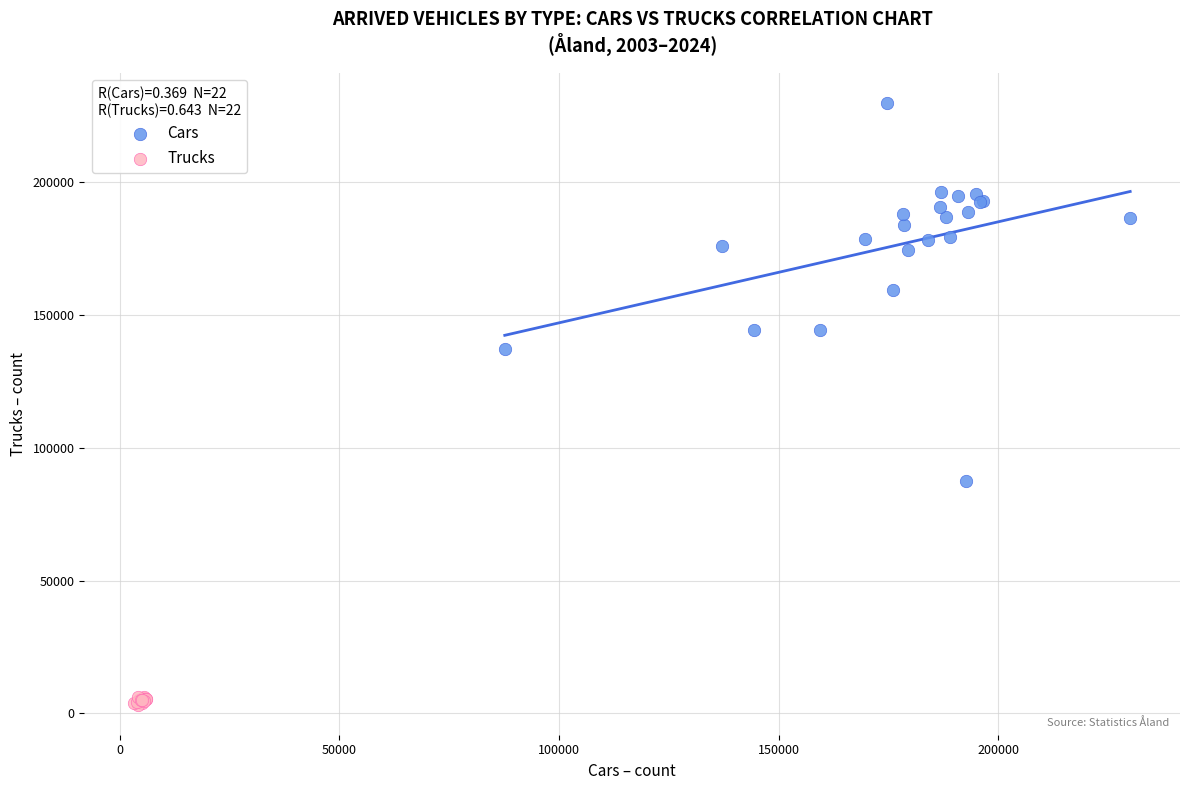

What are all the series names shown in the legend?

Cars, Trucks